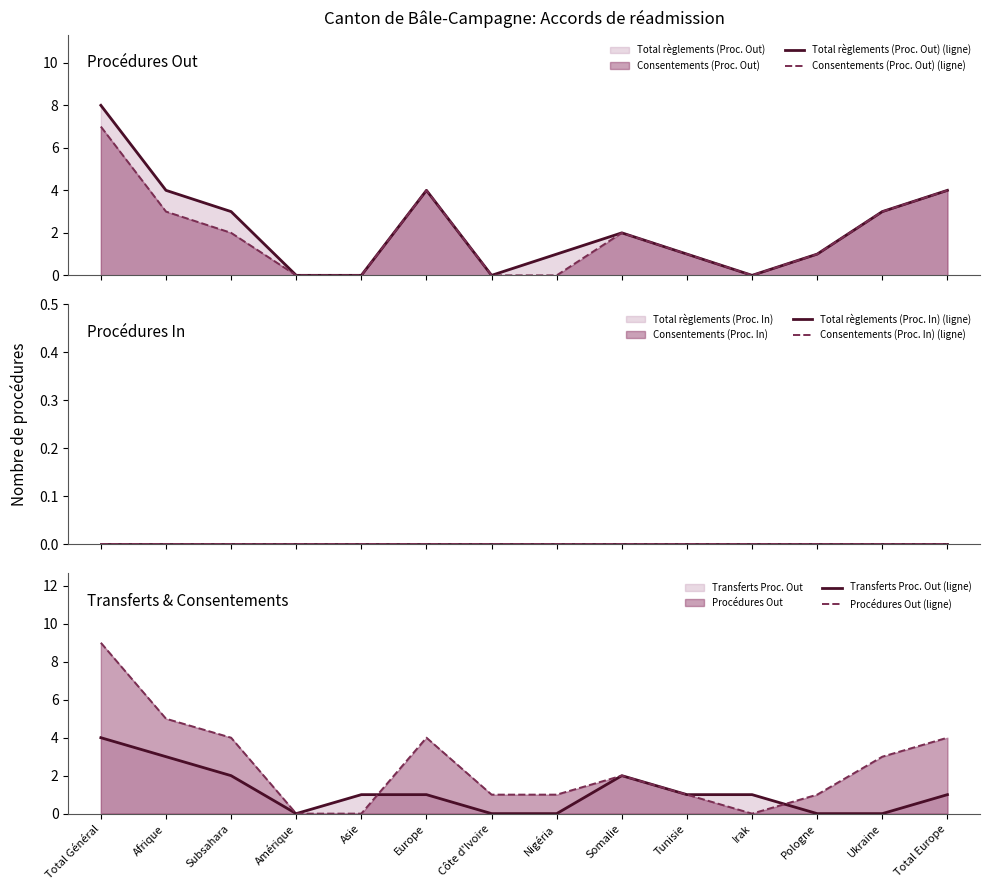

True or false: Total règlements (Proc. Out) (ligne) and Total règlements (Proc. In) (ligne) cross at least once.

False